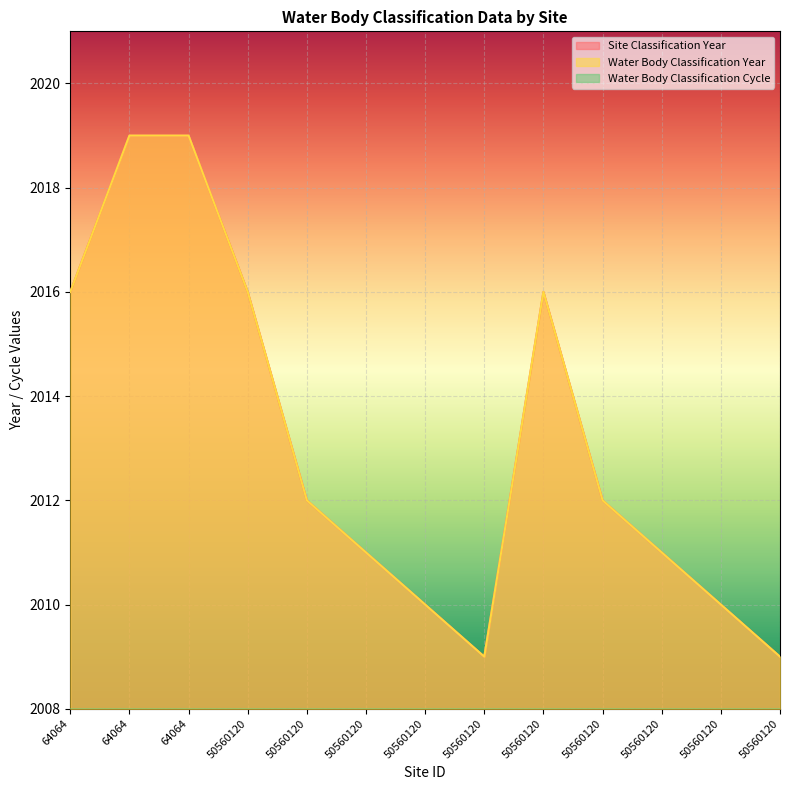

At how many categories does at least one series exceed 1013?

13